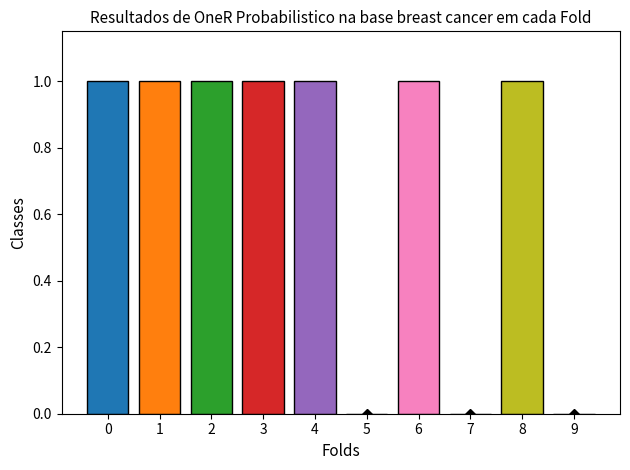

How many values are between 0 and 1?

10